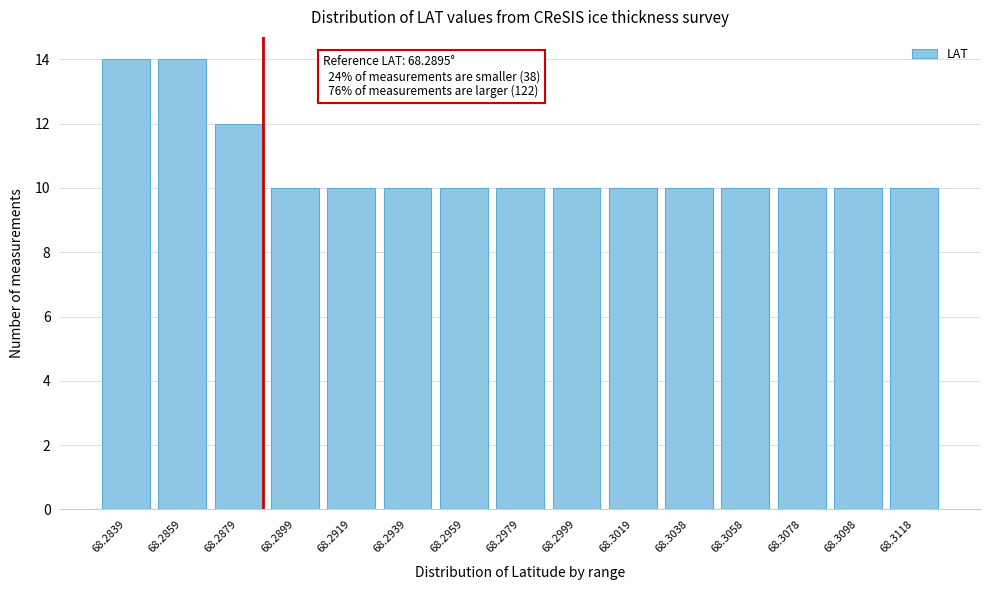

Reading left to right, transcribe all the data shown in this chart.

14	14	12	10	10	10	10	10	10	10	10	10	10	10	10